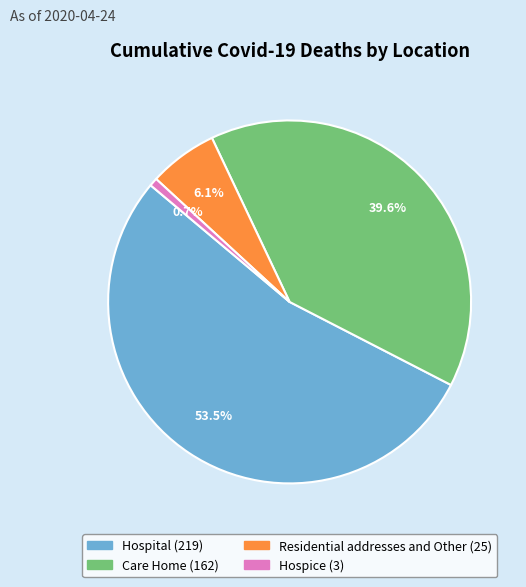

To the nearest percent, what portion does Care Home represent?

40%